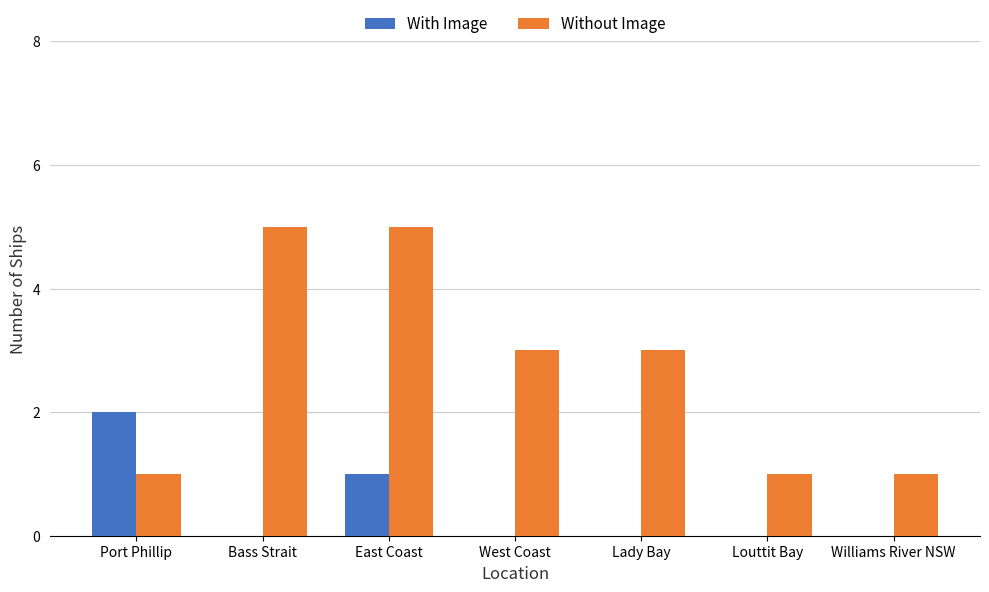

Which series changed the most between East Coast and Williams River NSW?

Without Image